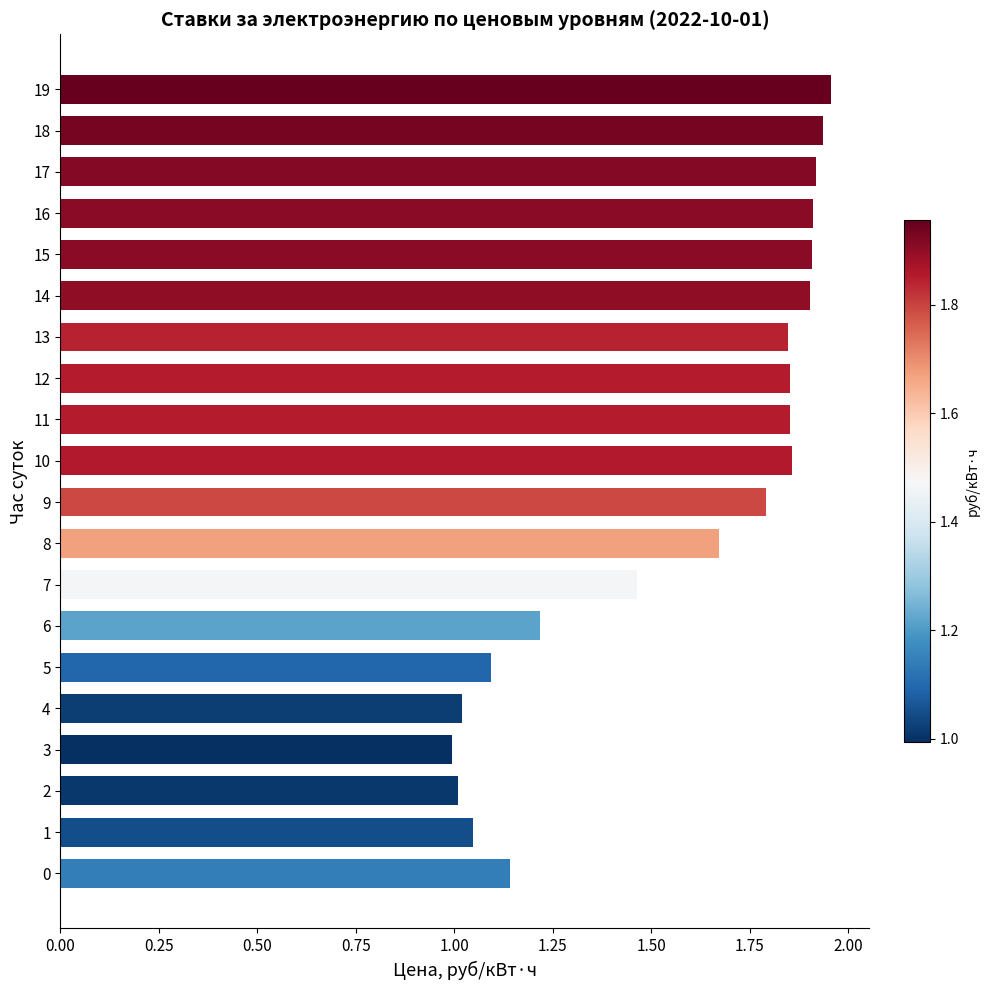

How many data points are less than 1?

1